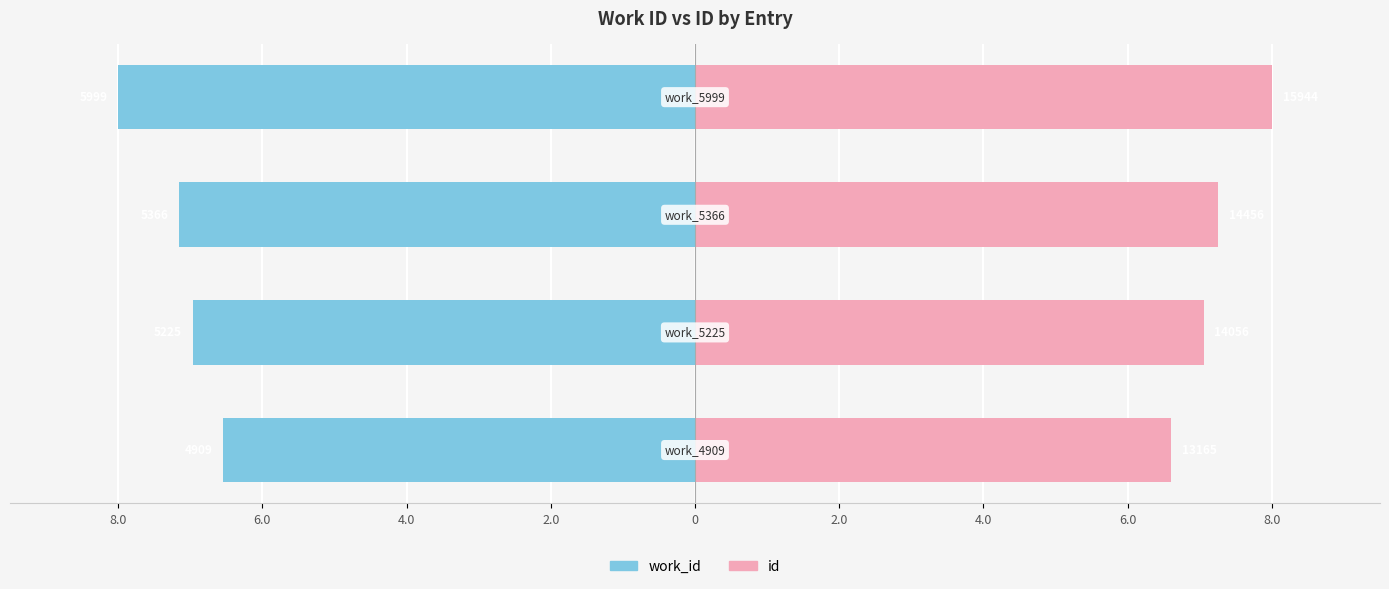

What is the sum of all id values?

28.9